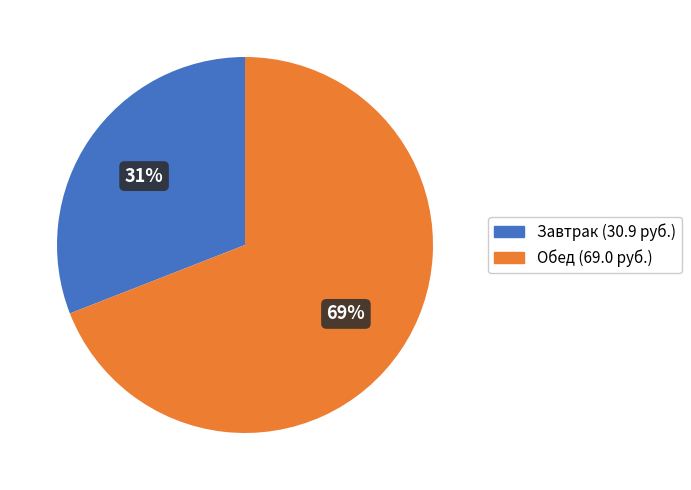

To the nearest percent, what is the difference between the largest and smallest slice percentages?

38%